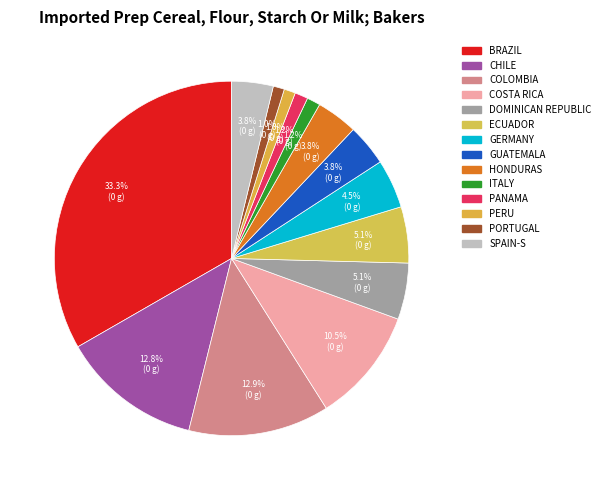

How many slices are in this pie chart?

14